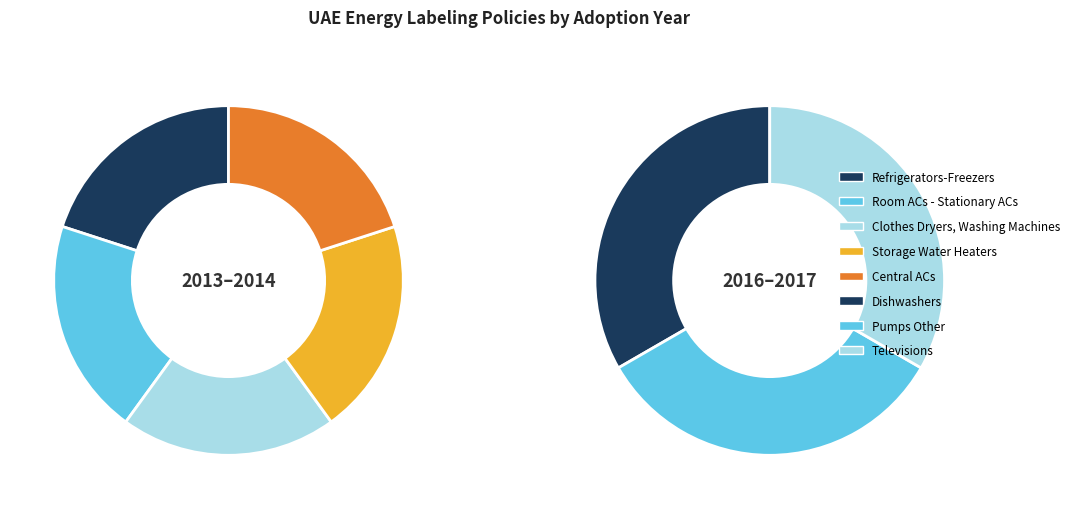

Approximately how many times larger is the value at Room ACs - Stationary ACs compared to Televisions?

1.0